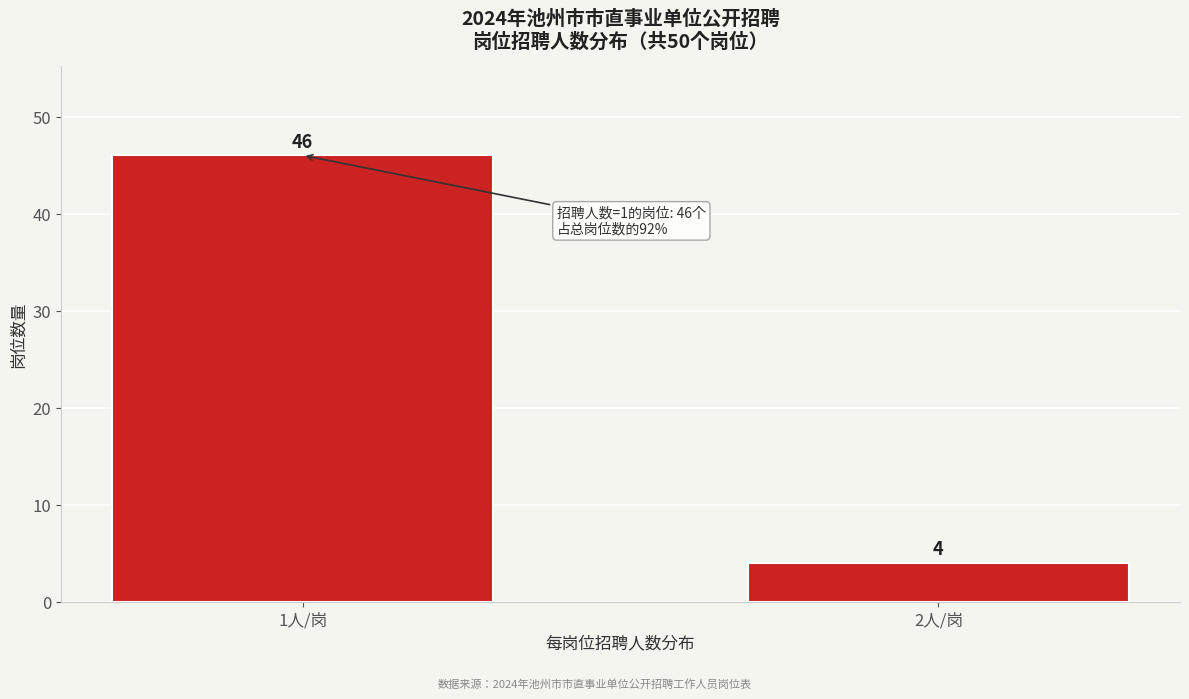

Reading right to left, transcribe all the data shown in this chart.

4	46